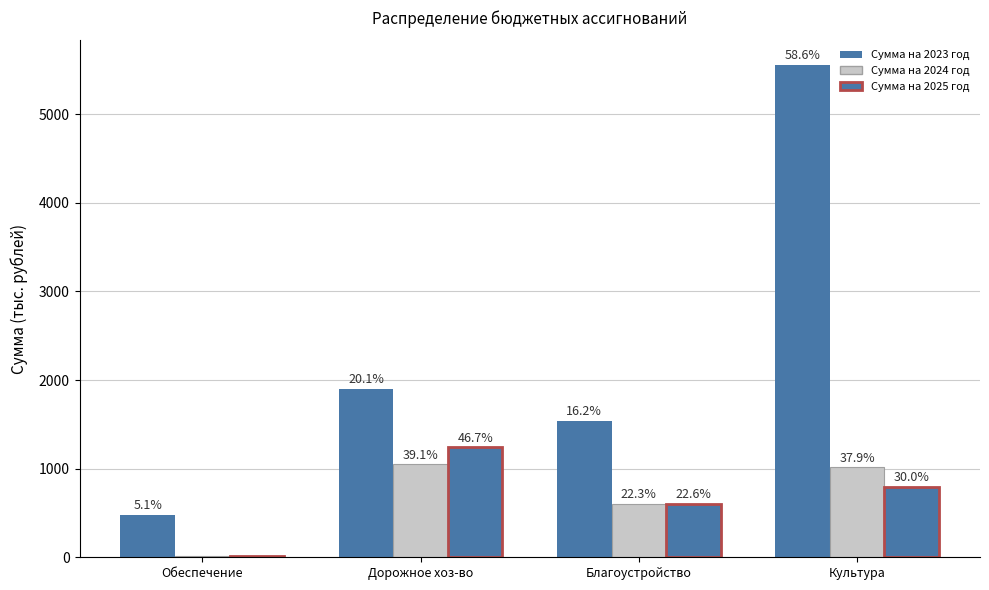

Reading left to right, extract all data points from this chart.

Сумма на 2023 год: 480.9	1903.5	1537.4	5554.6
Сумма на 2024 год: 20.0	1049.2	600.0	1016.7
Сумма на 2025 год: 20.0	1240.8	600.0	798.5